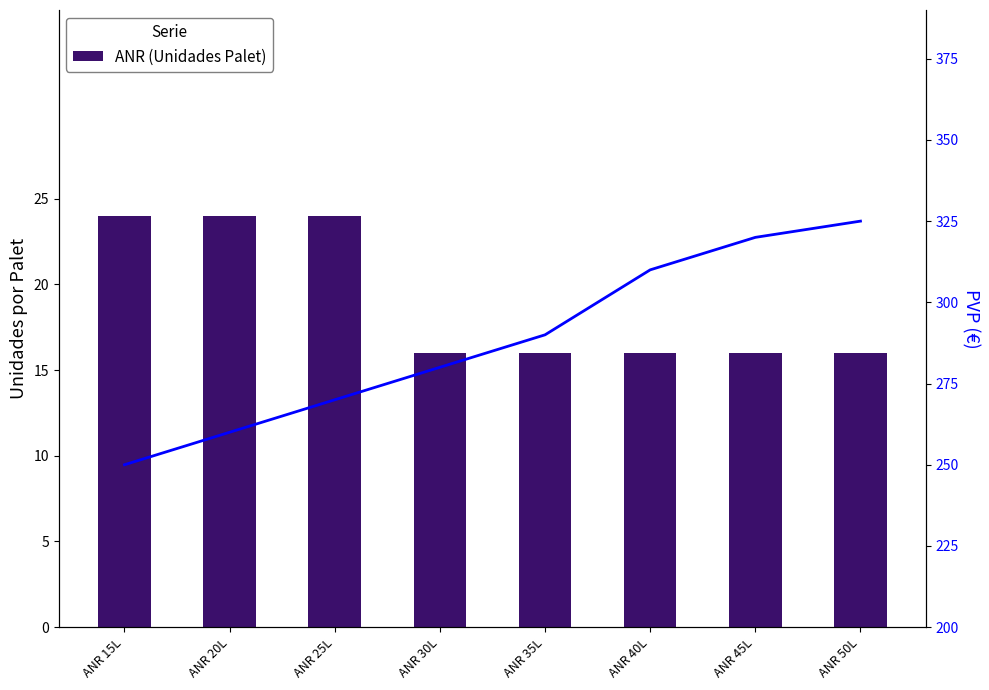

What is the sum of the ANR PVP (€) values at ANR 30L and ANR 50L?

605